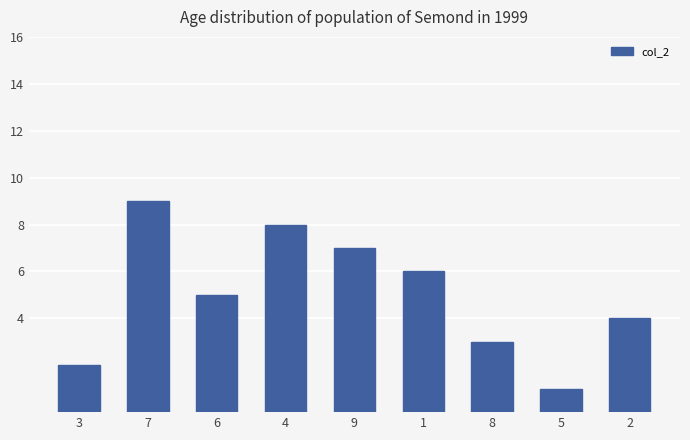

What is the minimum value shown in the chart?

1